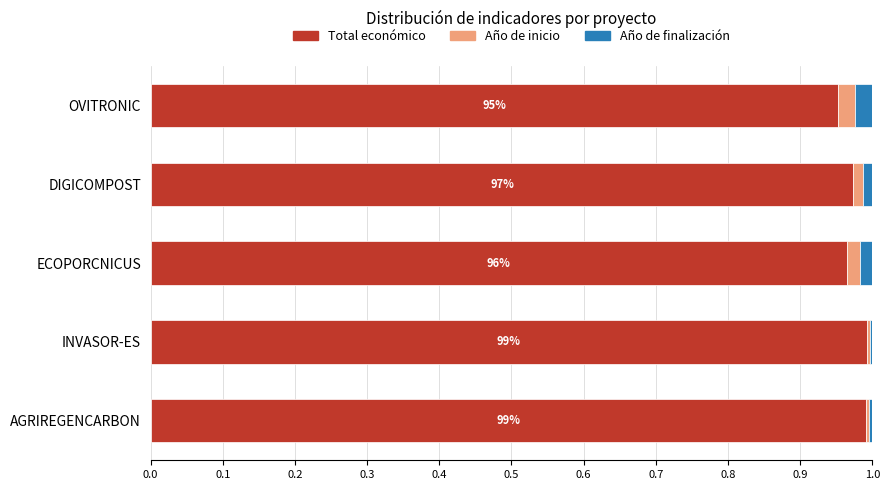

What is the sum of all Total económico values?

4.9